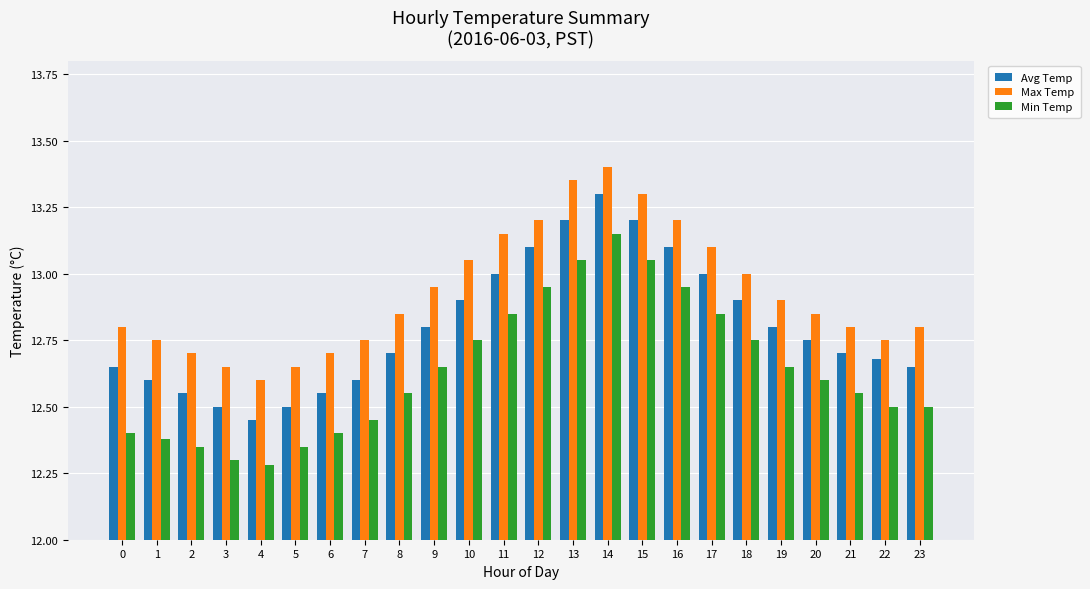

The value of Avg Temp at 2 is 4.8. True or false?

False